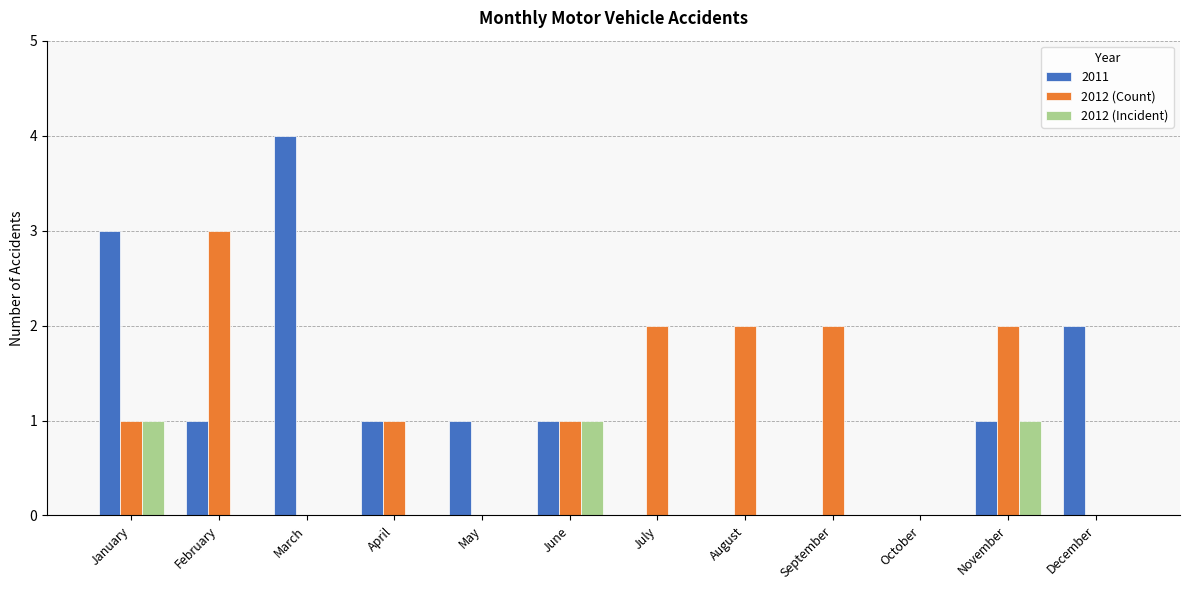

What is the sum of all 2012 (Count) values?

14